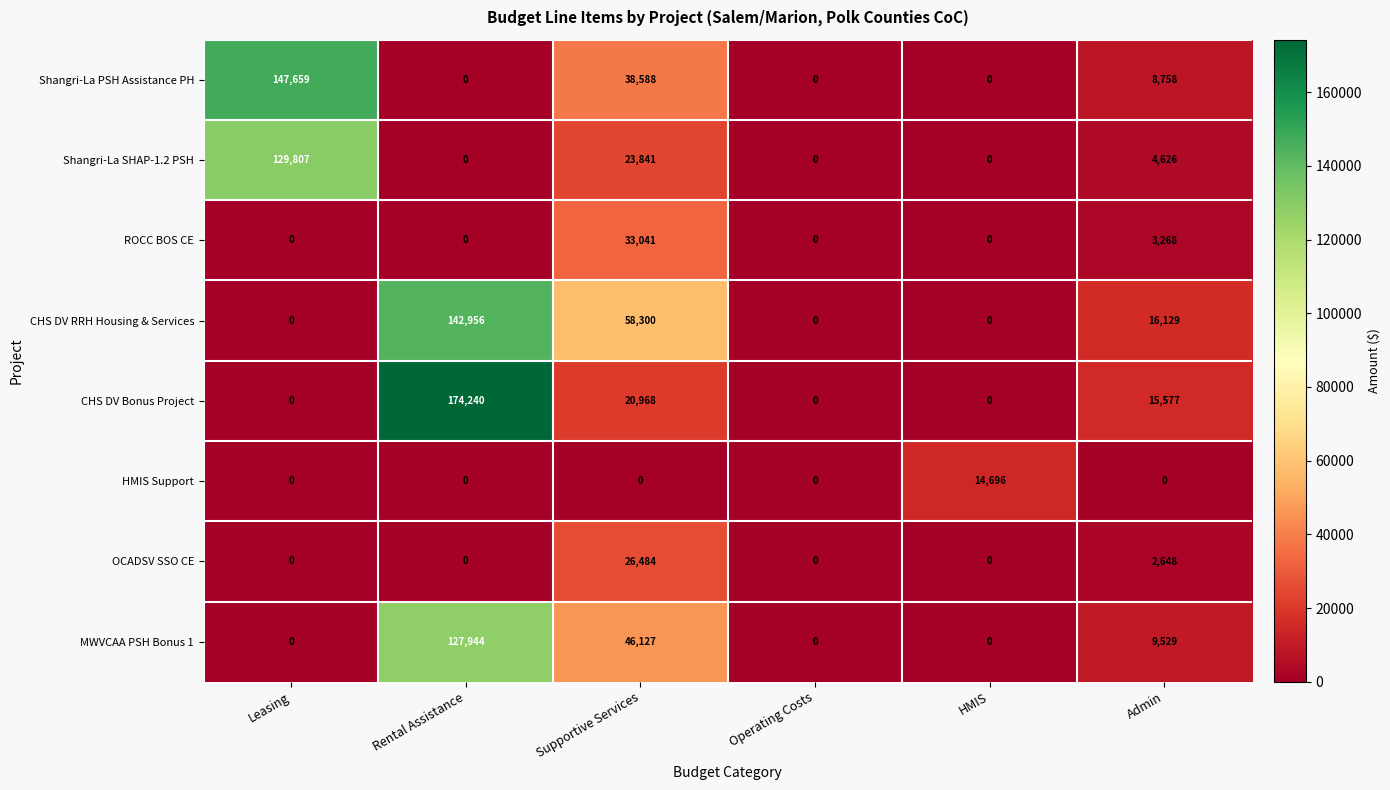

Rank the series by their maximum value, from highest to lowest.

CHS DV Bonus Project, Shangri-La PSH Assistance PH, CHS DV RRH Housing & Services, Shangri-La SHAP-1.2 PSH, MWVCAA PSH Bonus 1, ROCC BOS CE, OCADSV SSO CE, HMIS Support